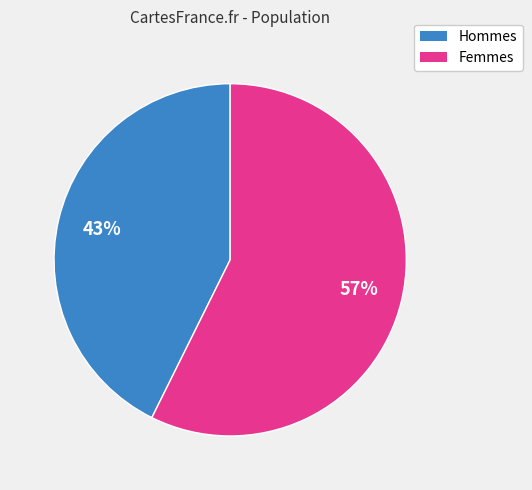

Does any single category account for the majority?

Yes